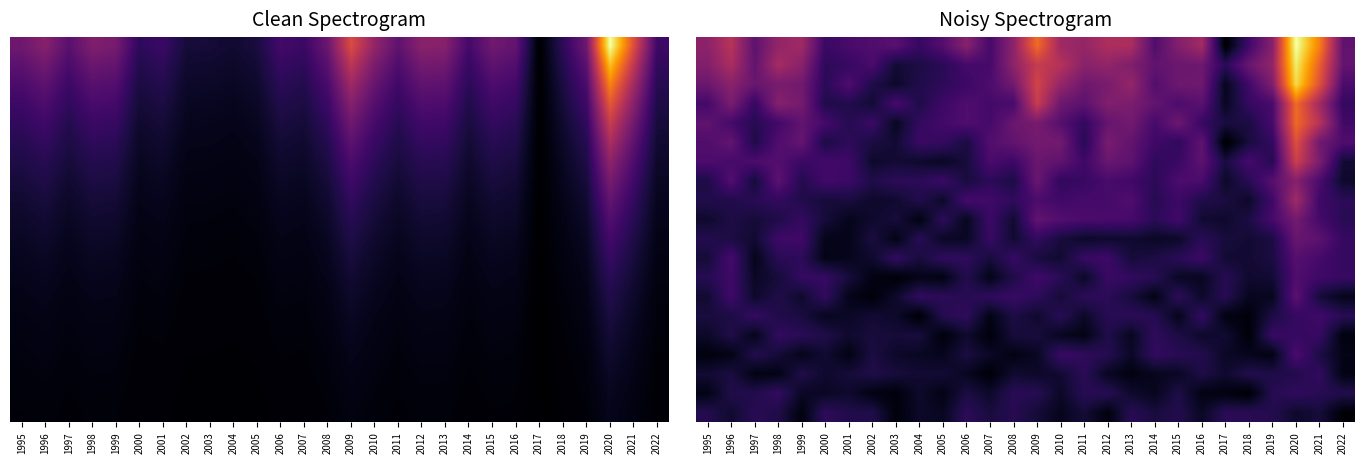

At which category does the chart reach its minimum across all series?

2017